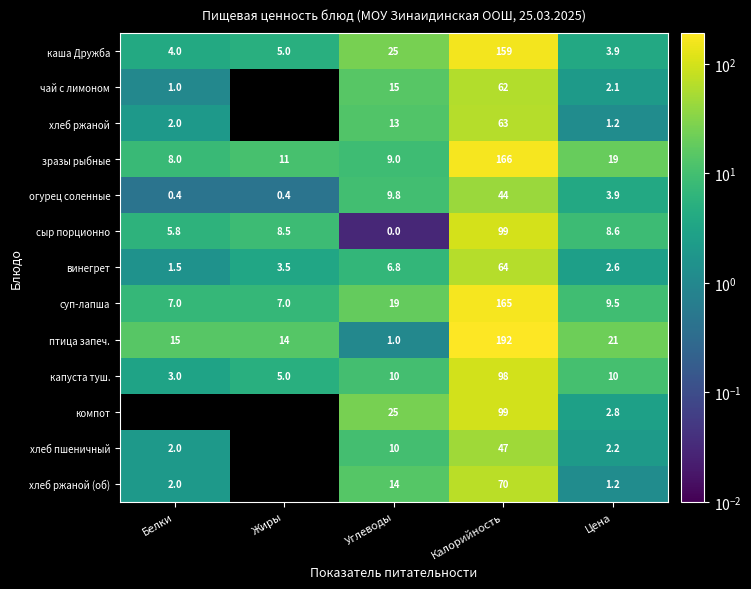

At how many categories does at least one series exceed 149?

1